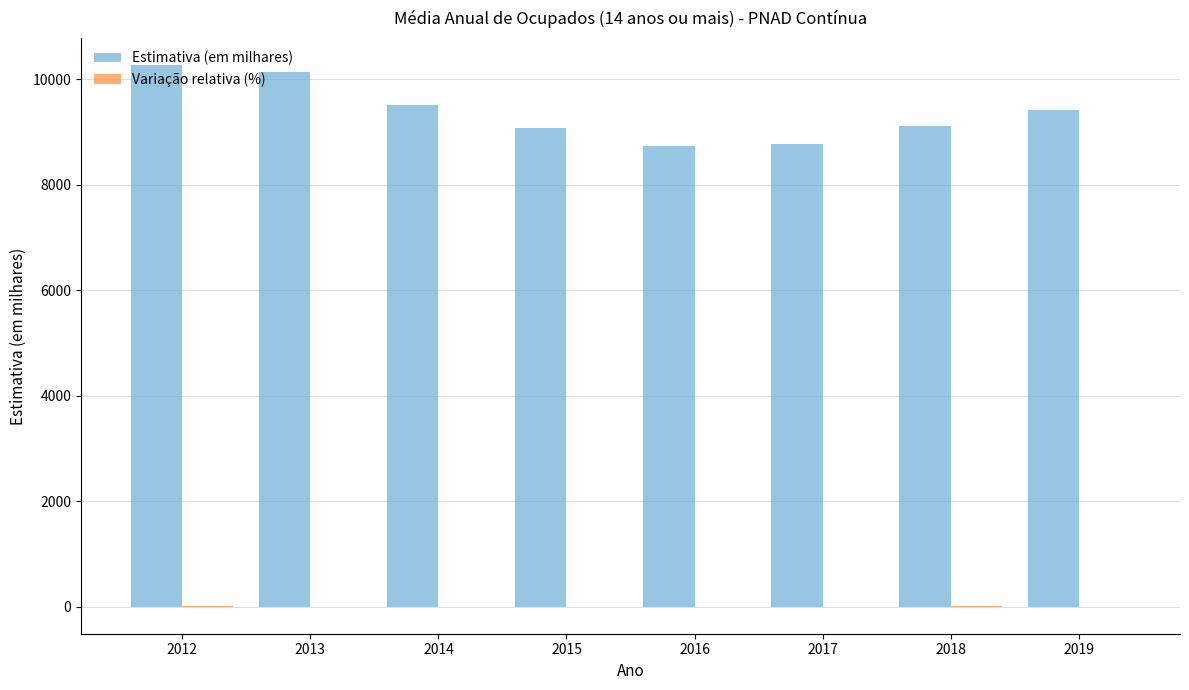

Which series changed the most between 2013 and 2016?

Estimativa (em milhares)